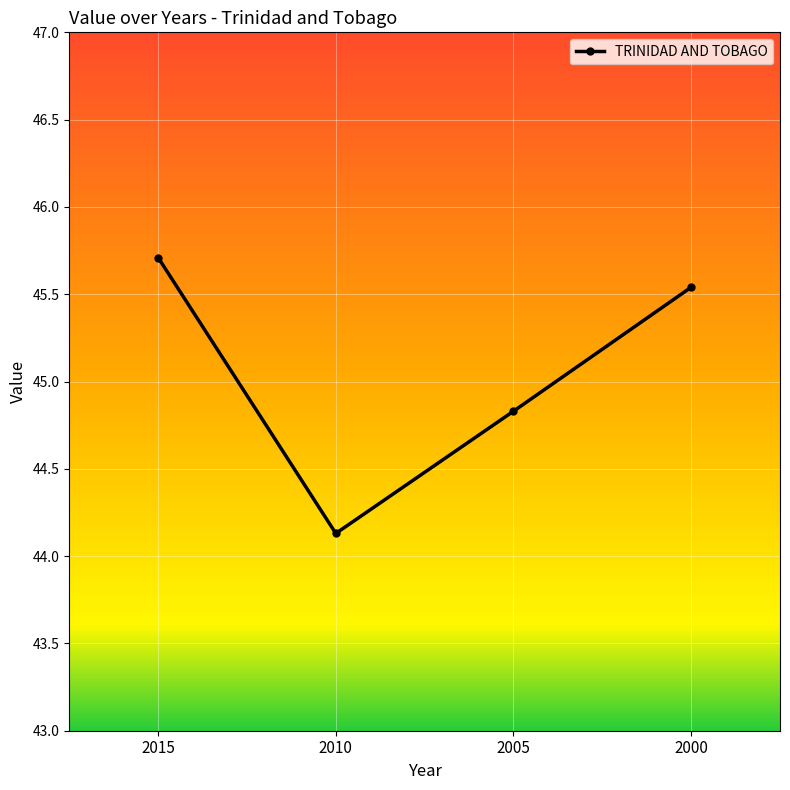

What is the value of the 1st point from the left?

45.7